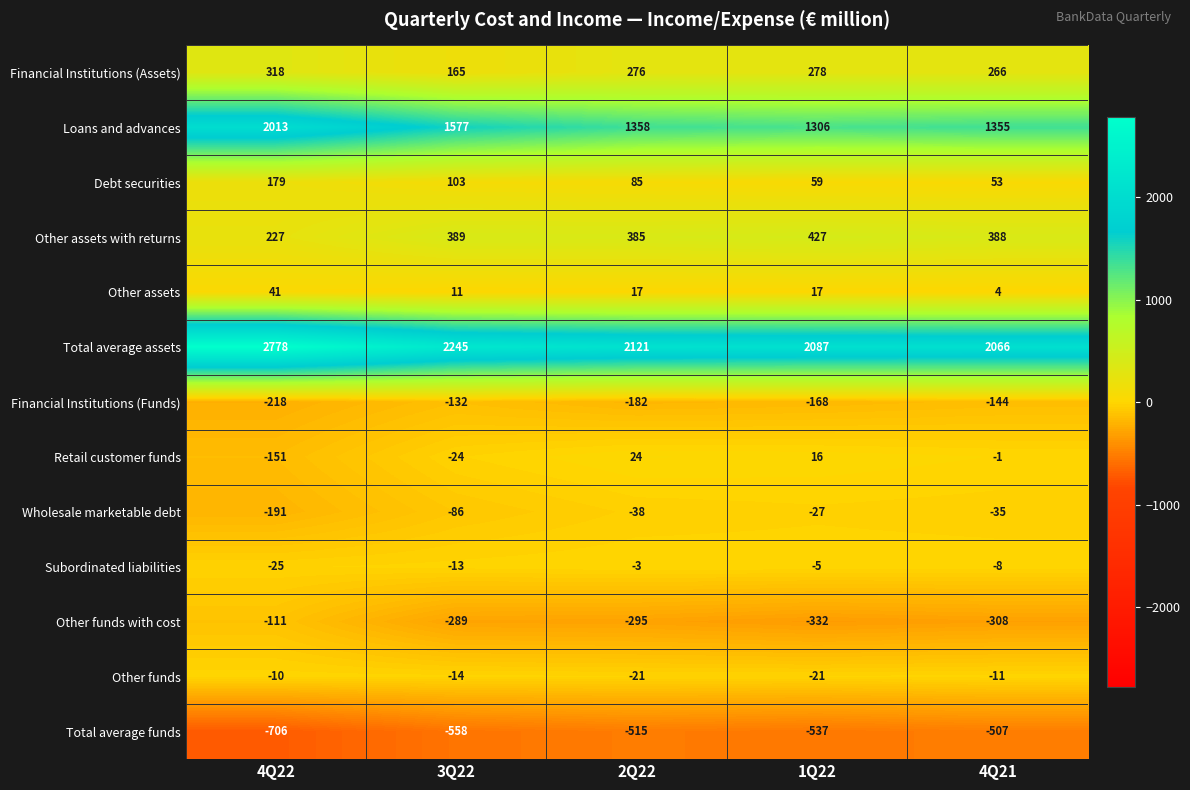

Rank the categories by Debt securities value from lowest to highest.

4Q21, 1Q22, 2Q22, 3Q22, 4Q22